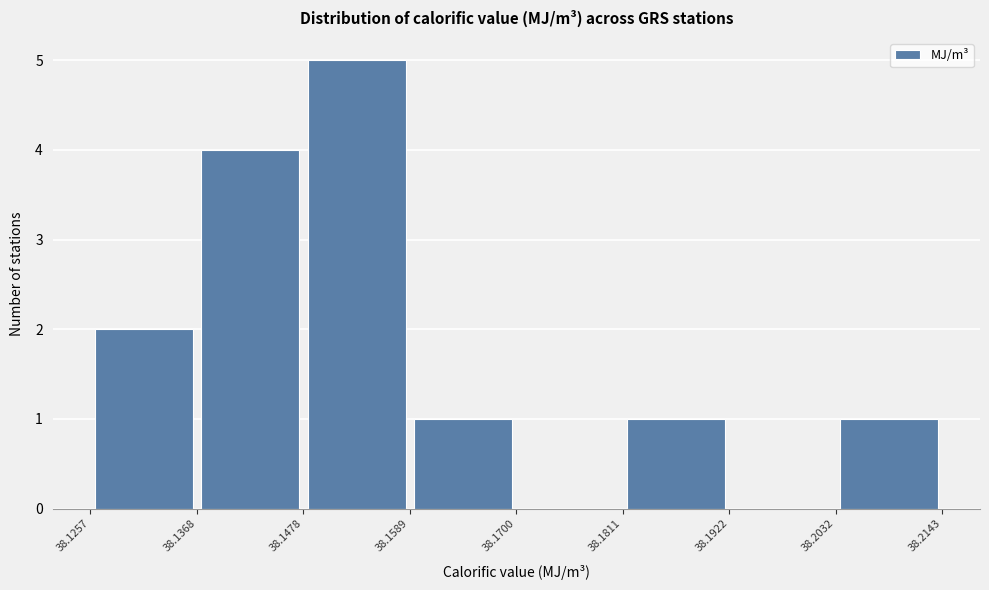

Over which range of the x-axis is the bar tallest?

38.1478 to 38.1589